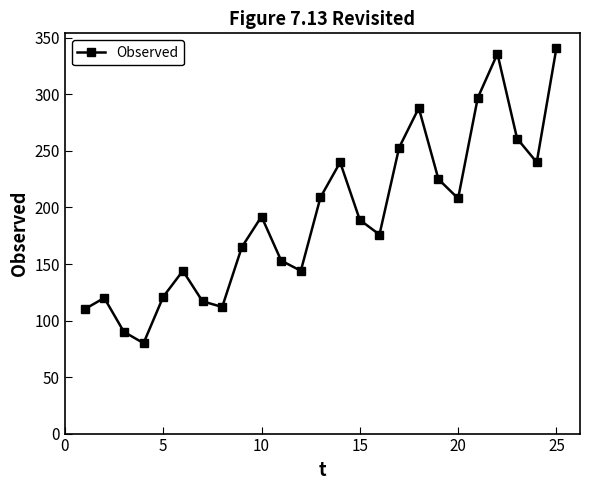

What is the smallest value displayed?

80